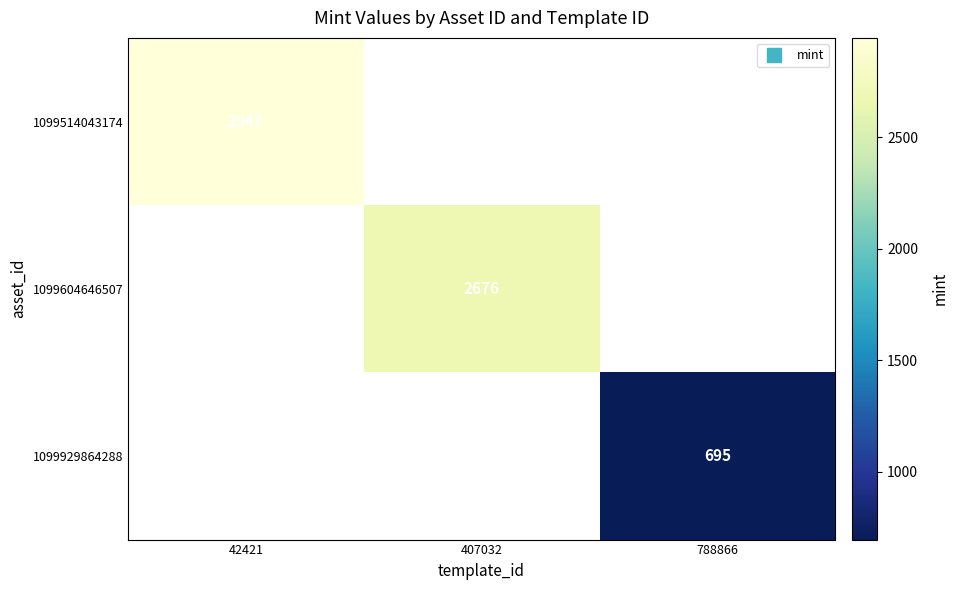

What is the minimum value shown in the chart?

695.0